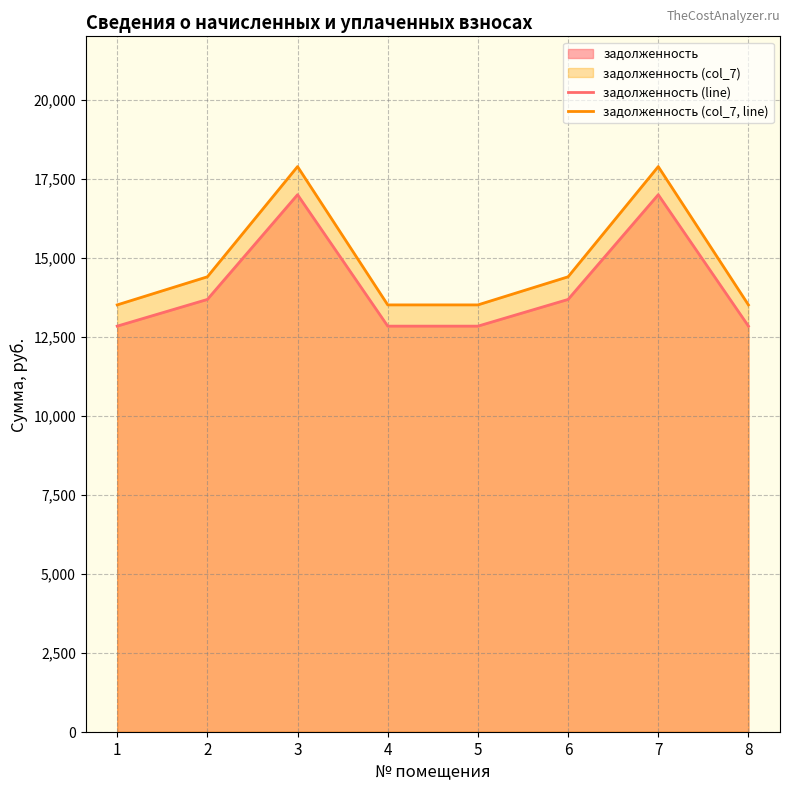

At which category is the sum across all series the highest?

3